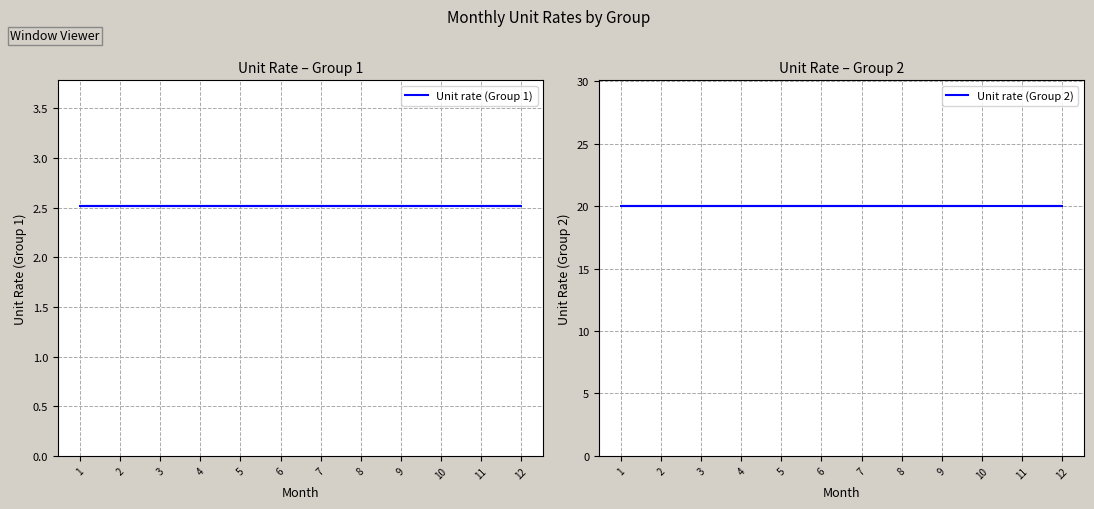

At which label does Unit rate (Group 2) reach its minimum?

11